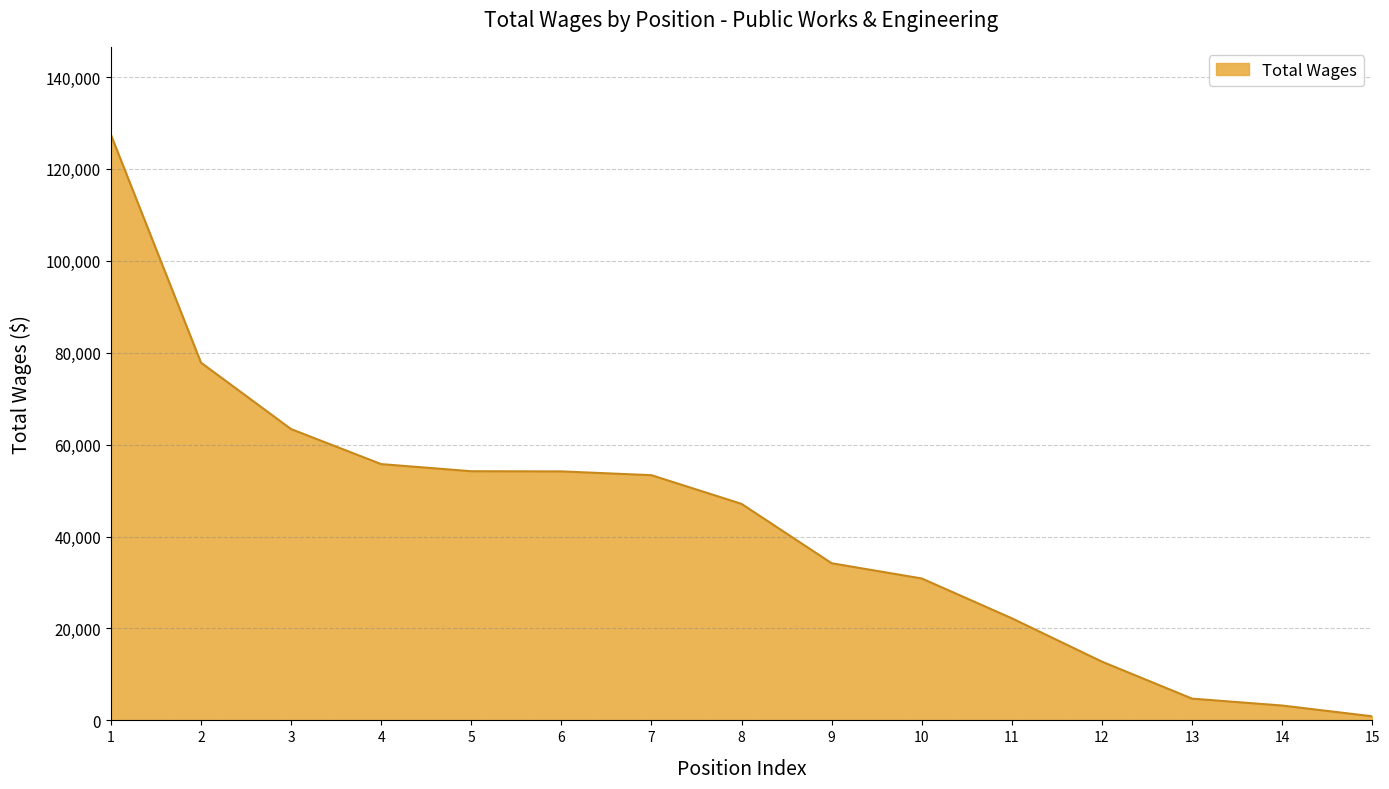

What is the ratio of the value at 7 to the value at 13?

11.3